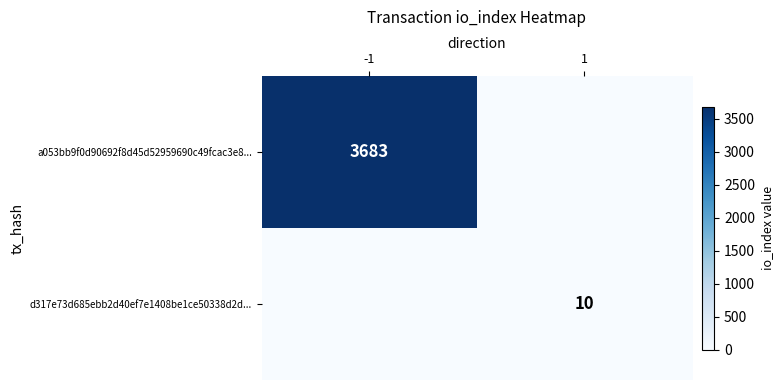

The a053bb9f0d90692f8d45d52959690c49fcac3e8... series shows 2036 at -1. True or false?

False